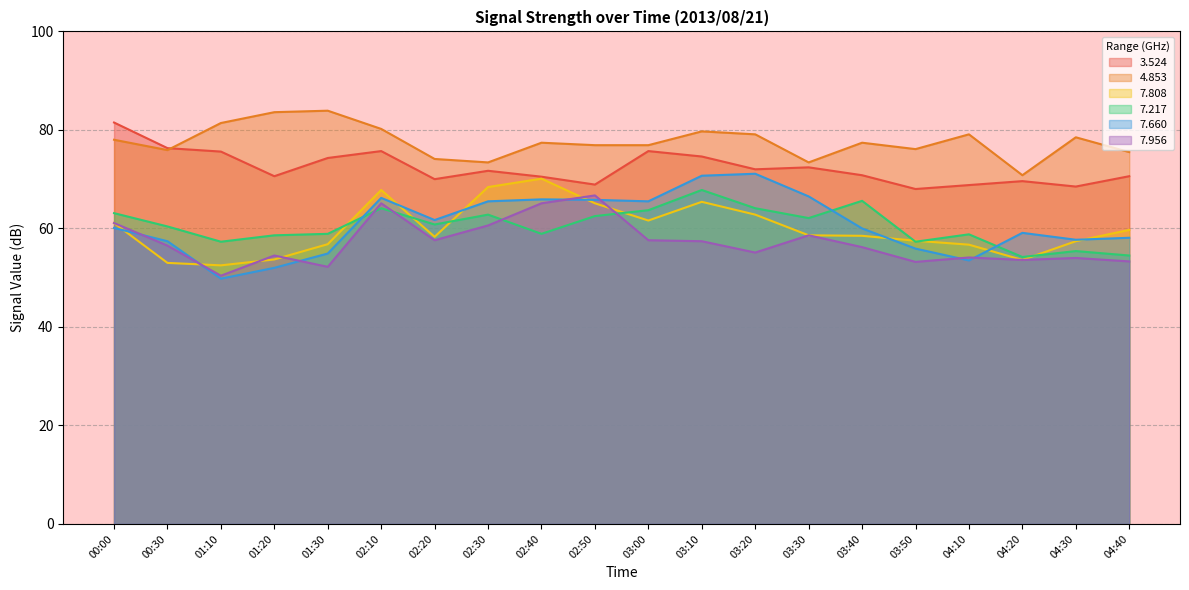

What position from the left is 02:50?

10